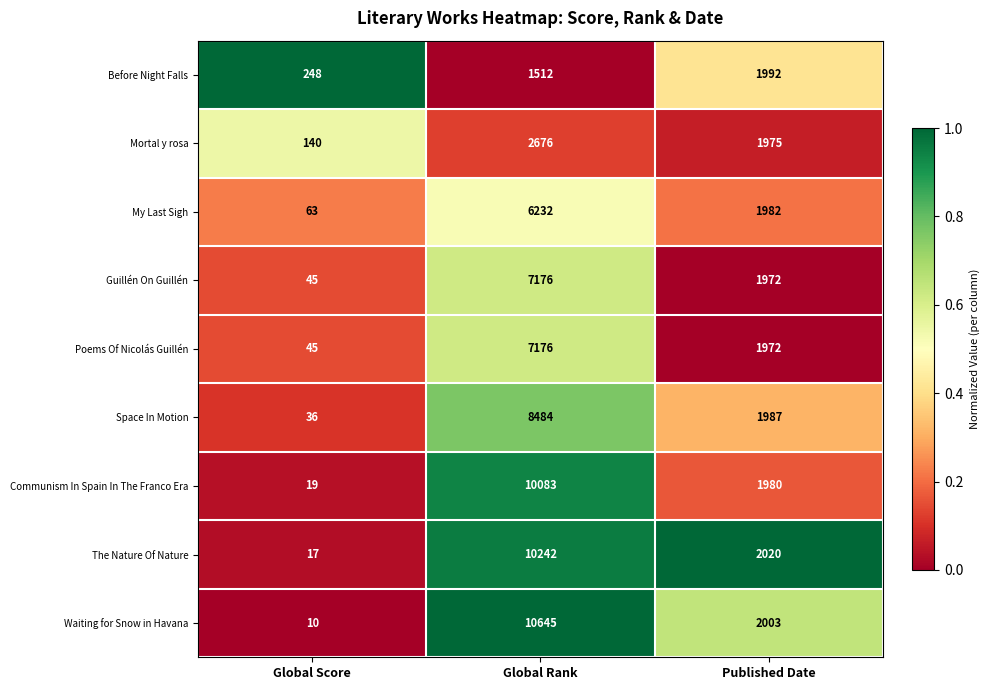

At which category is the sum across all series the highest?

Global Rank